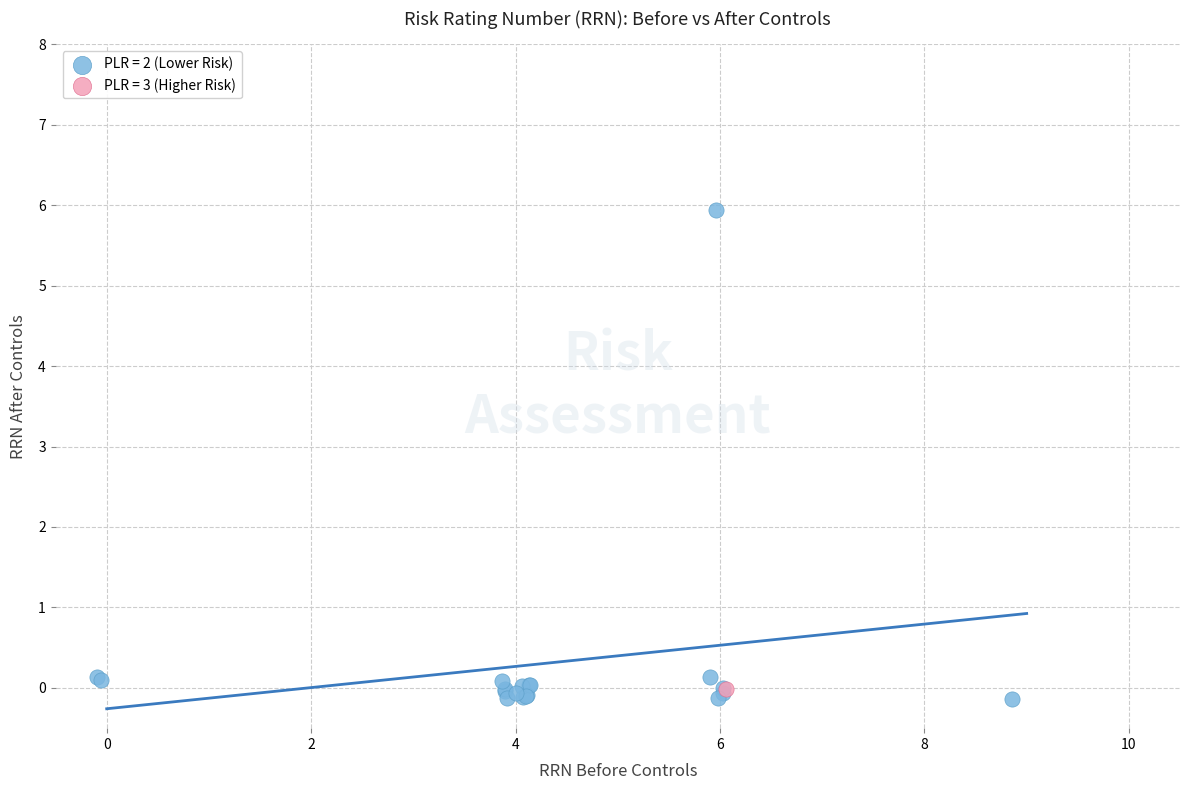

What are all the series names shown in the legend?

PLR = 2 (Lower Risk), PLR = 3 (Higher Risk)